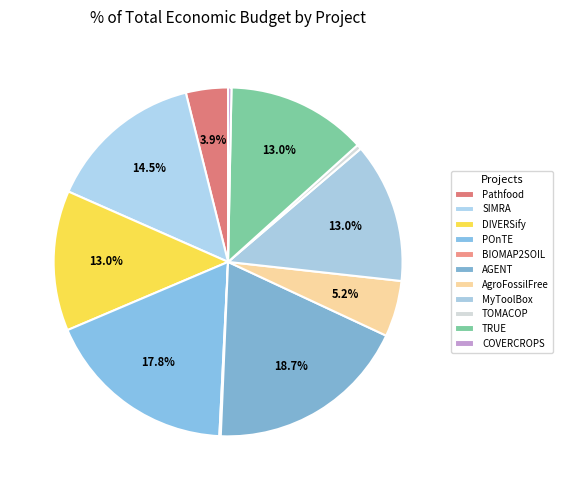

Combined, what portion of the pie is BIOMAP2SOIL and AgroFossilFree?

5.3%